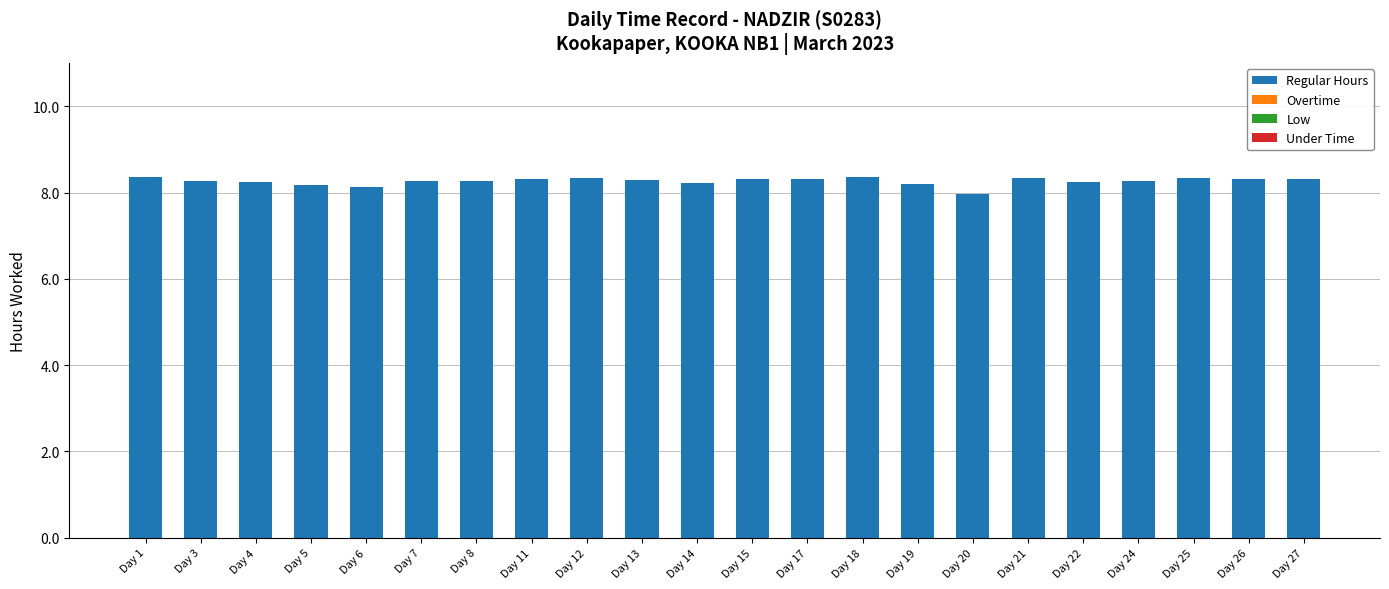

The value at Day 11 is 14.8. True or false?

False